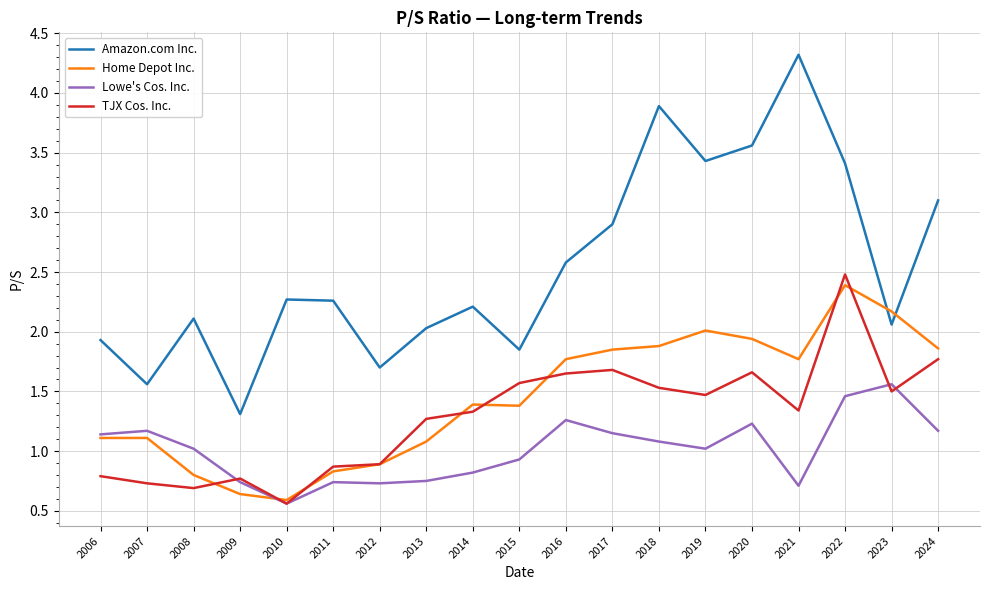

After their last crossing, which series has the higher values: Amazon.com Inc. or Home Depot Inc.?

Amazon.com Inc.